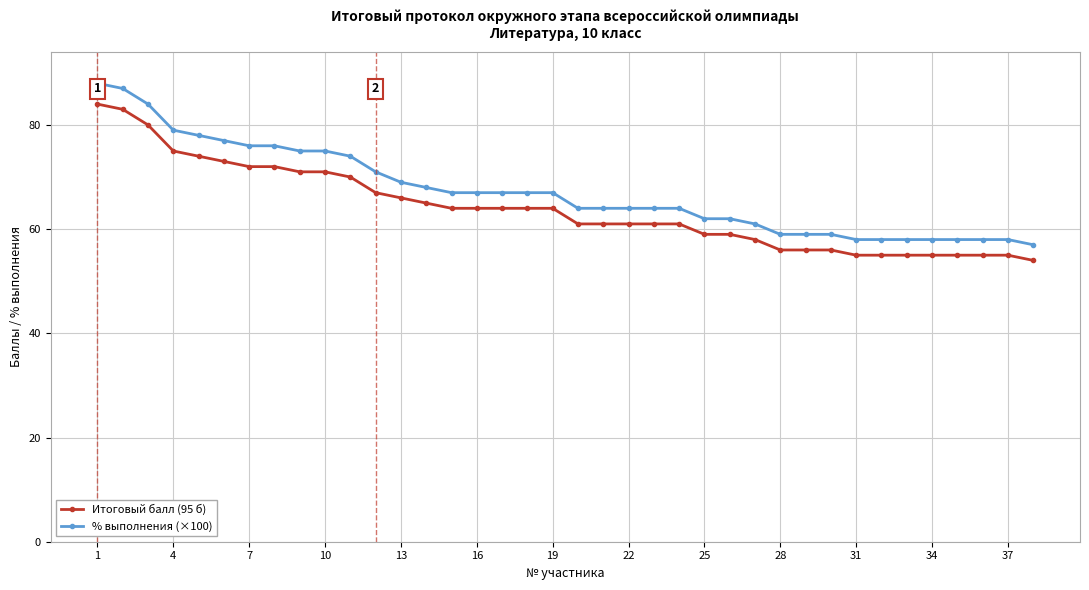

What is the difference between the maximum and minimum values in the % выполнения (×100) series?

31